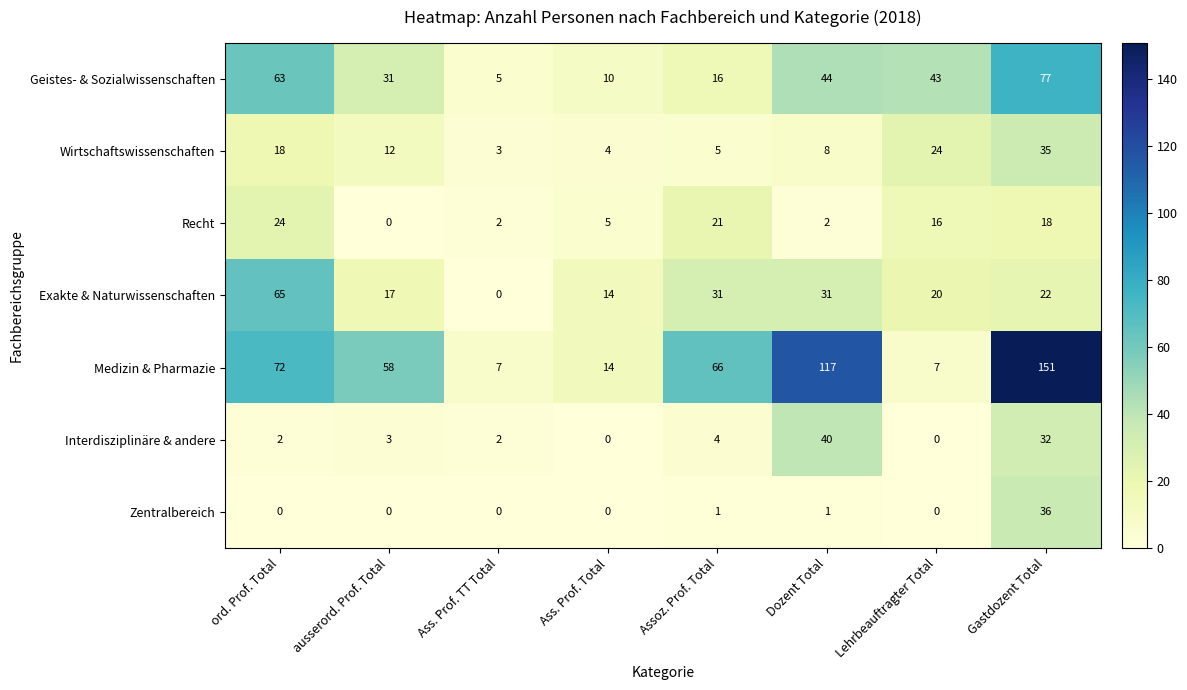

What is the sum of the Medizin & Pharmazie values at Assoz. Prof. Total and Gastdozent Total?

217